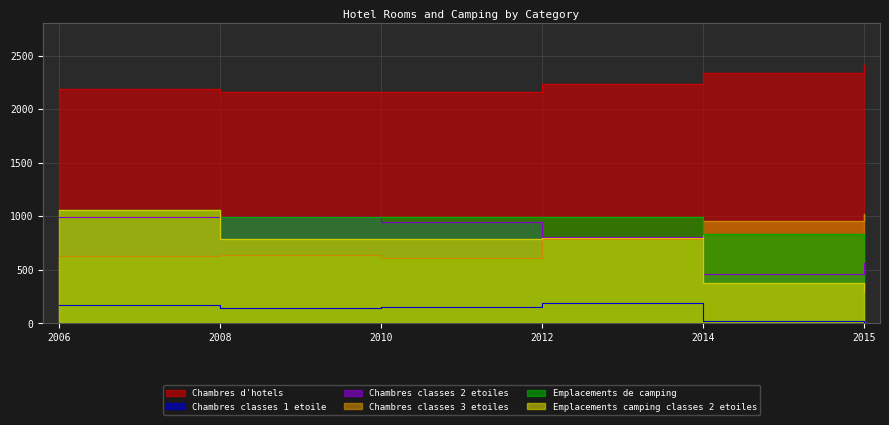

True or false: Chambres classes 2 etoiles and Chambres classes 3 etoiles cross at least once.

True